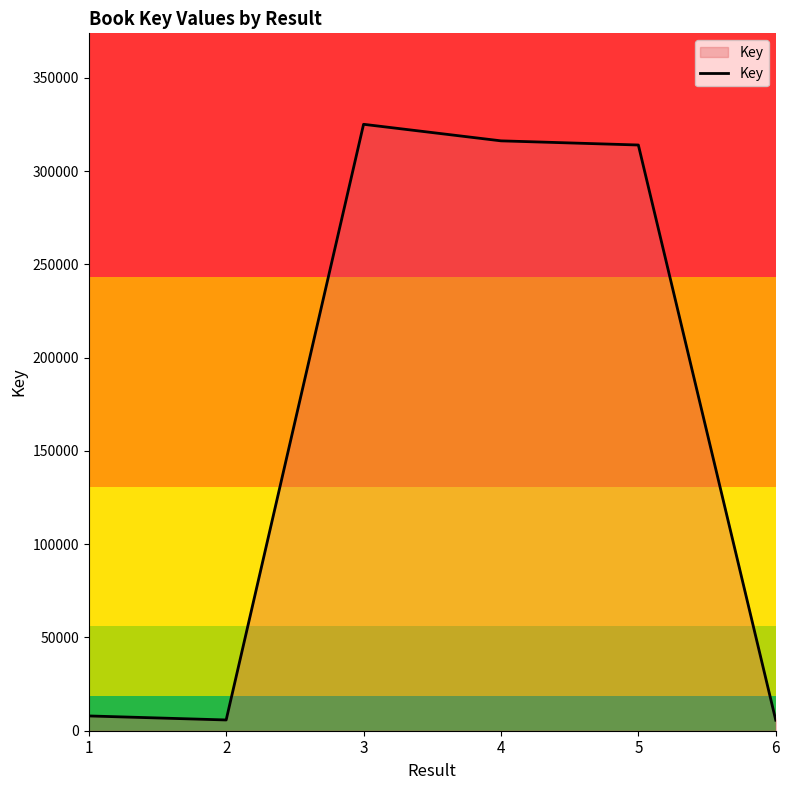

Does the chart have visible grid lines?

No